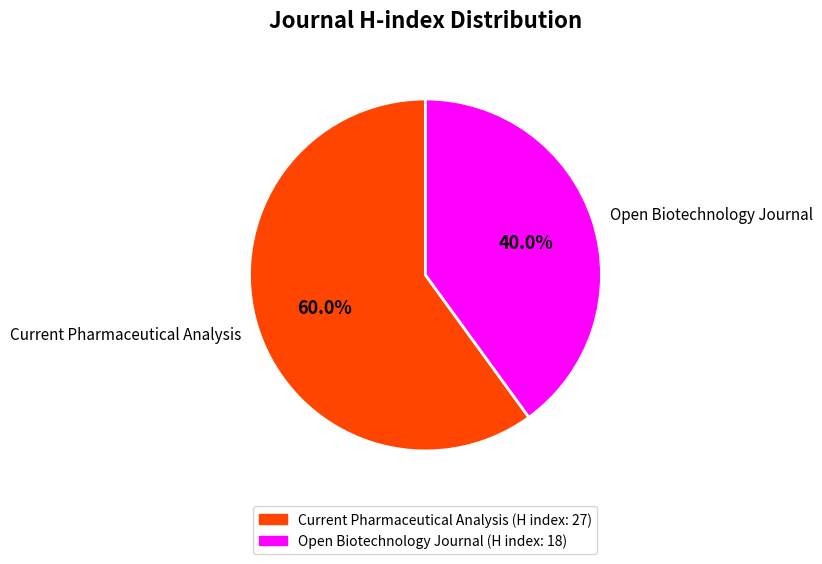

True or false: Current Pharmaceutical Analysis accounts for 60% of the total.

True